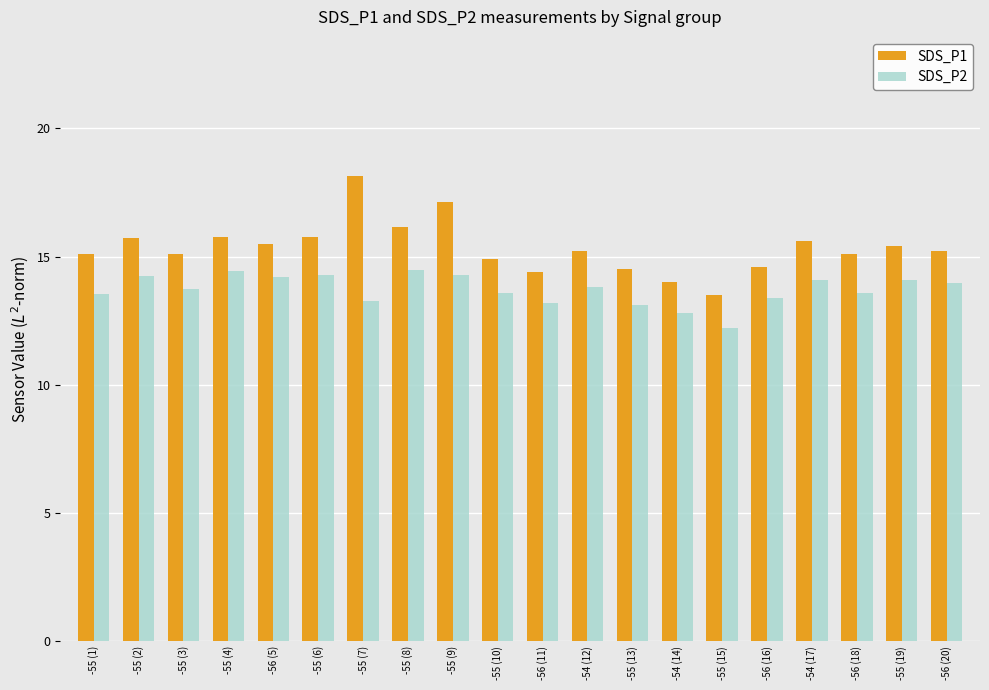

How many data points does each series have?

20